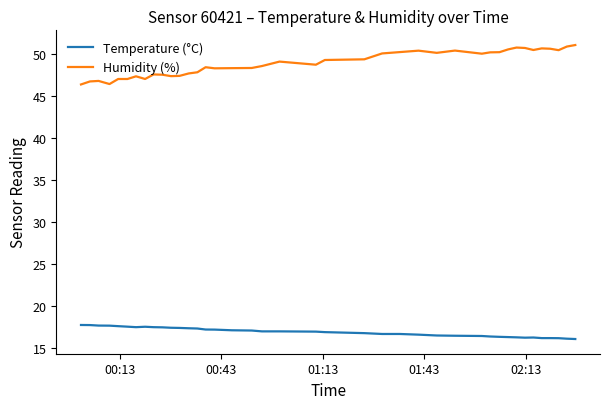

What is the minimum value shown in the chart?

16.1